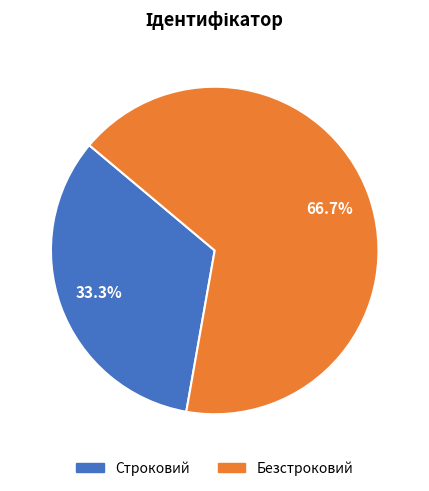

How much of the chart is everything except Безстроковий?

33.3%